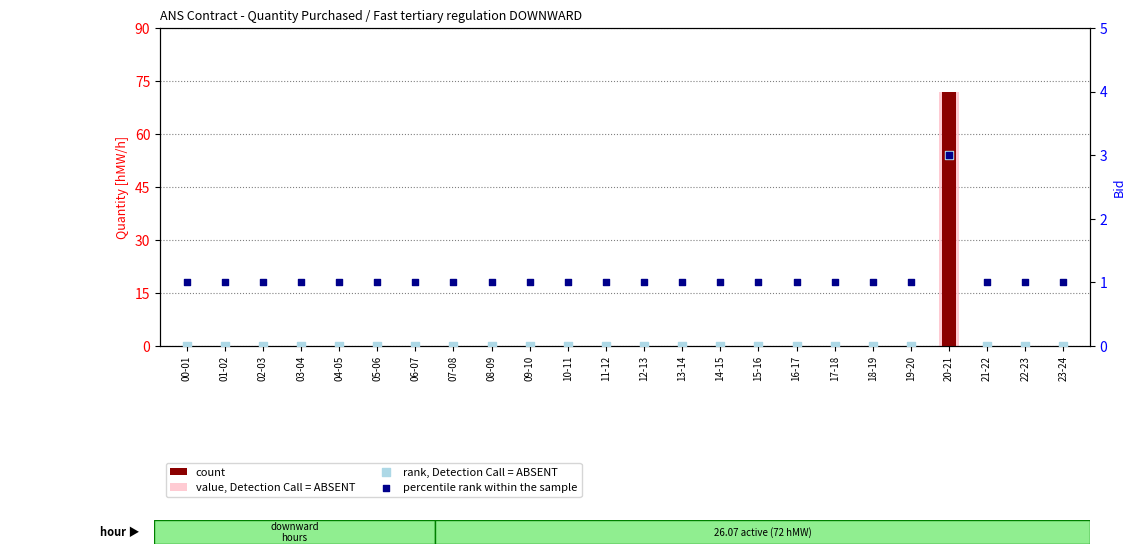

Which series has the largest total across all categories?

count